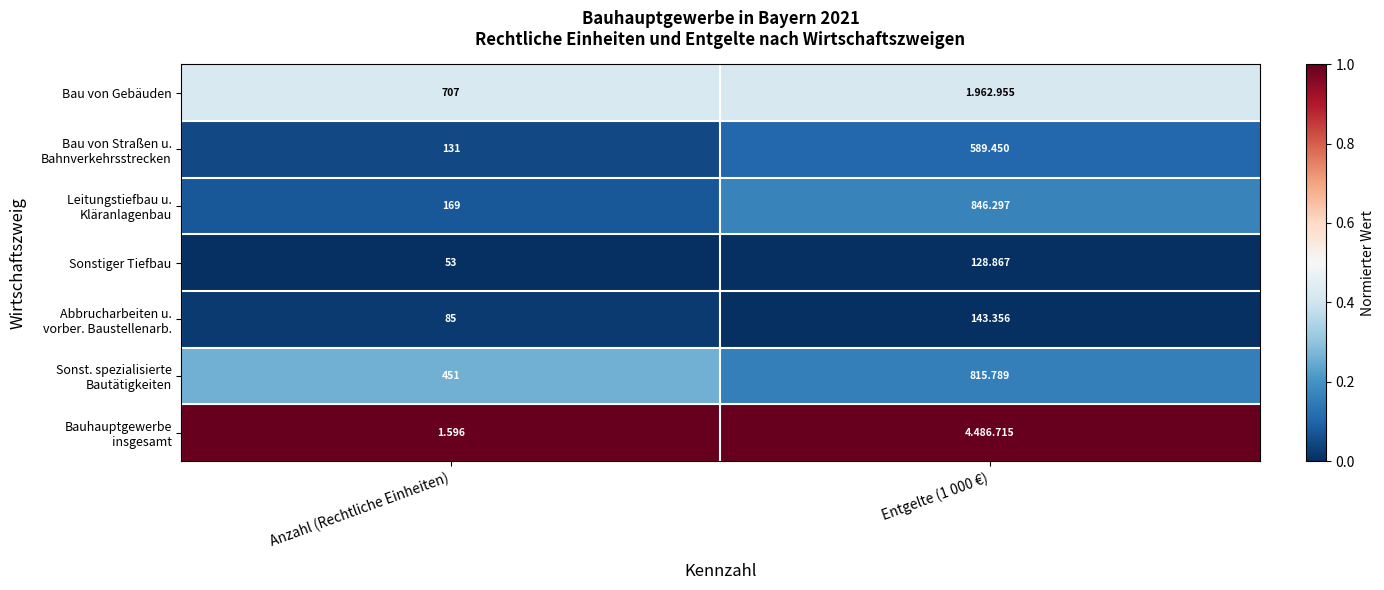

Where is Sonstiger Tiefbau nearest to the value 90?

Anzahl (Rechtliche Einheiten)